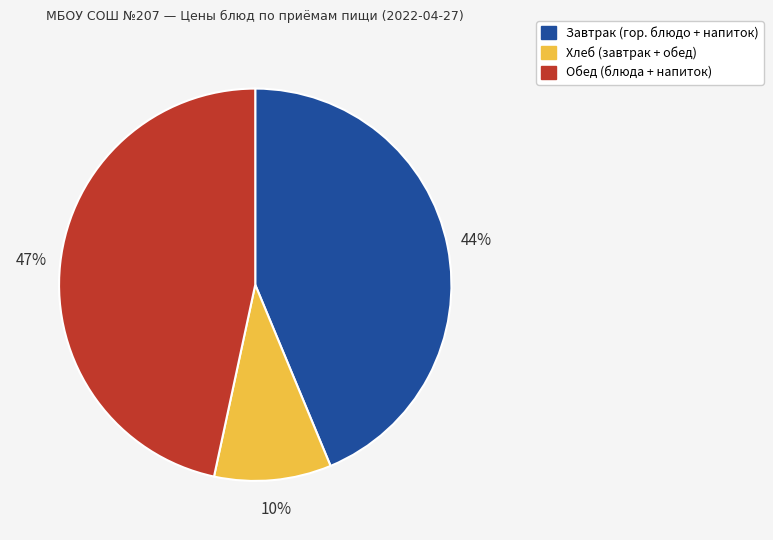

To the nearest percent, what is the average slice percentage?

33%